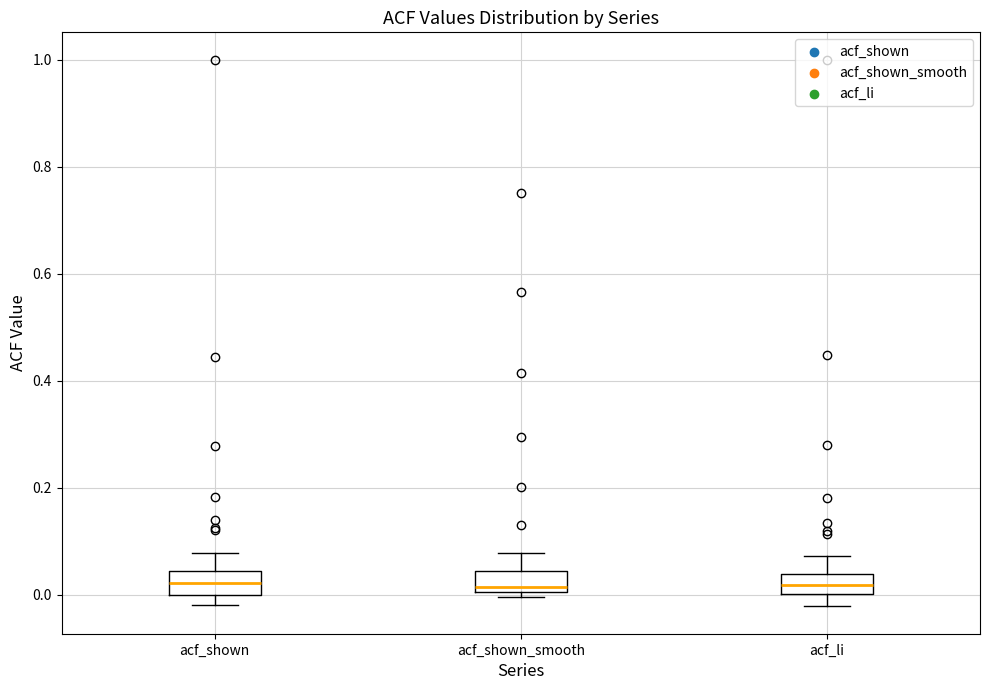

Where does the upper whisker of the box for acf_li end on the y-axis? The values are not printed on the chart, so give them approximately, as read against the axis.

0.08